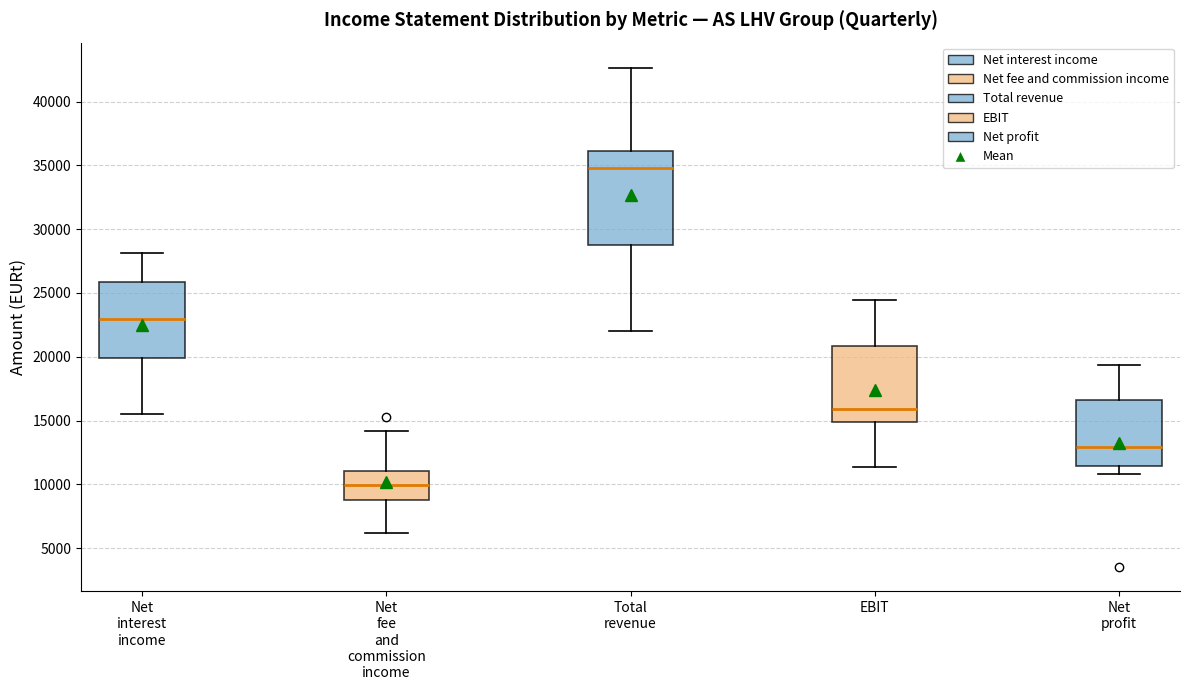

Which box's median line is the highest?

Total revenue